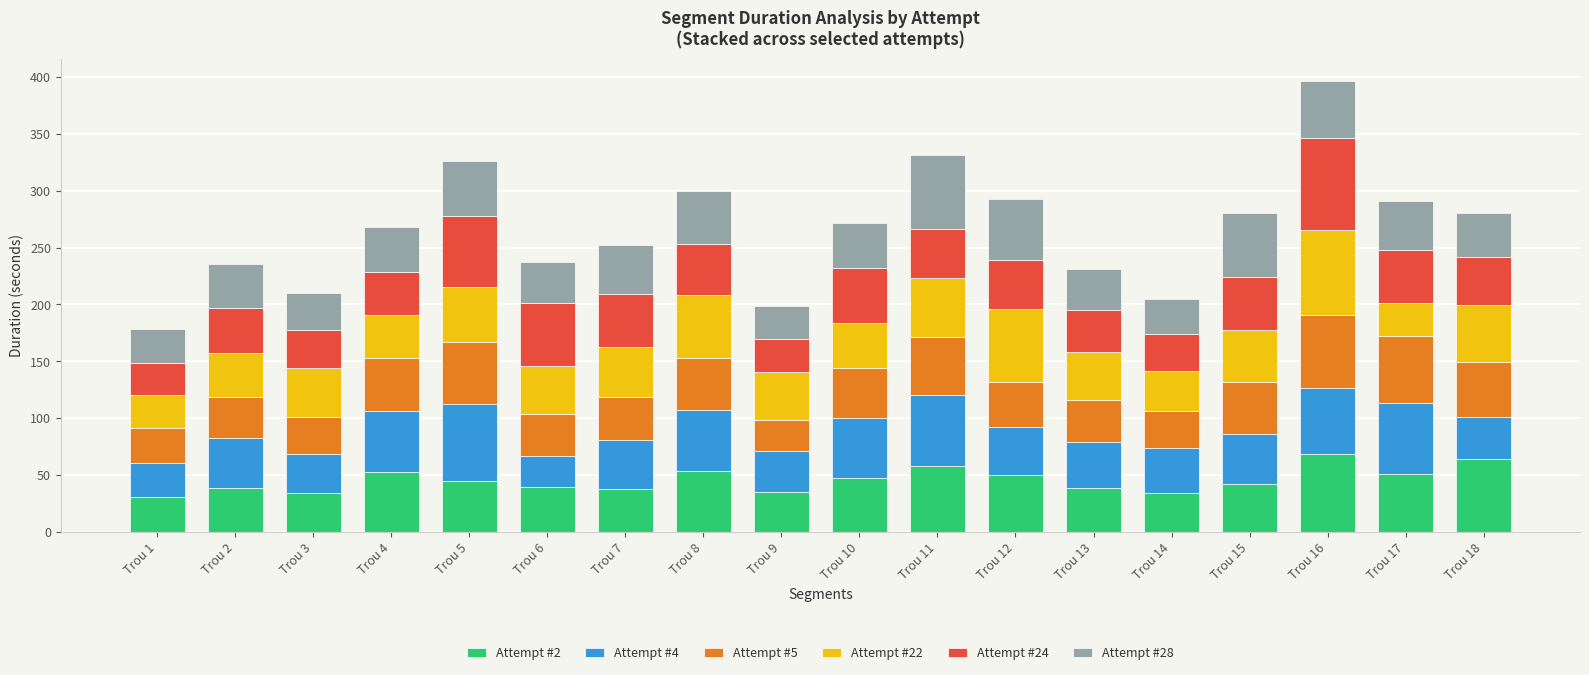

What is the maximum value for Attempt #2?

68.1